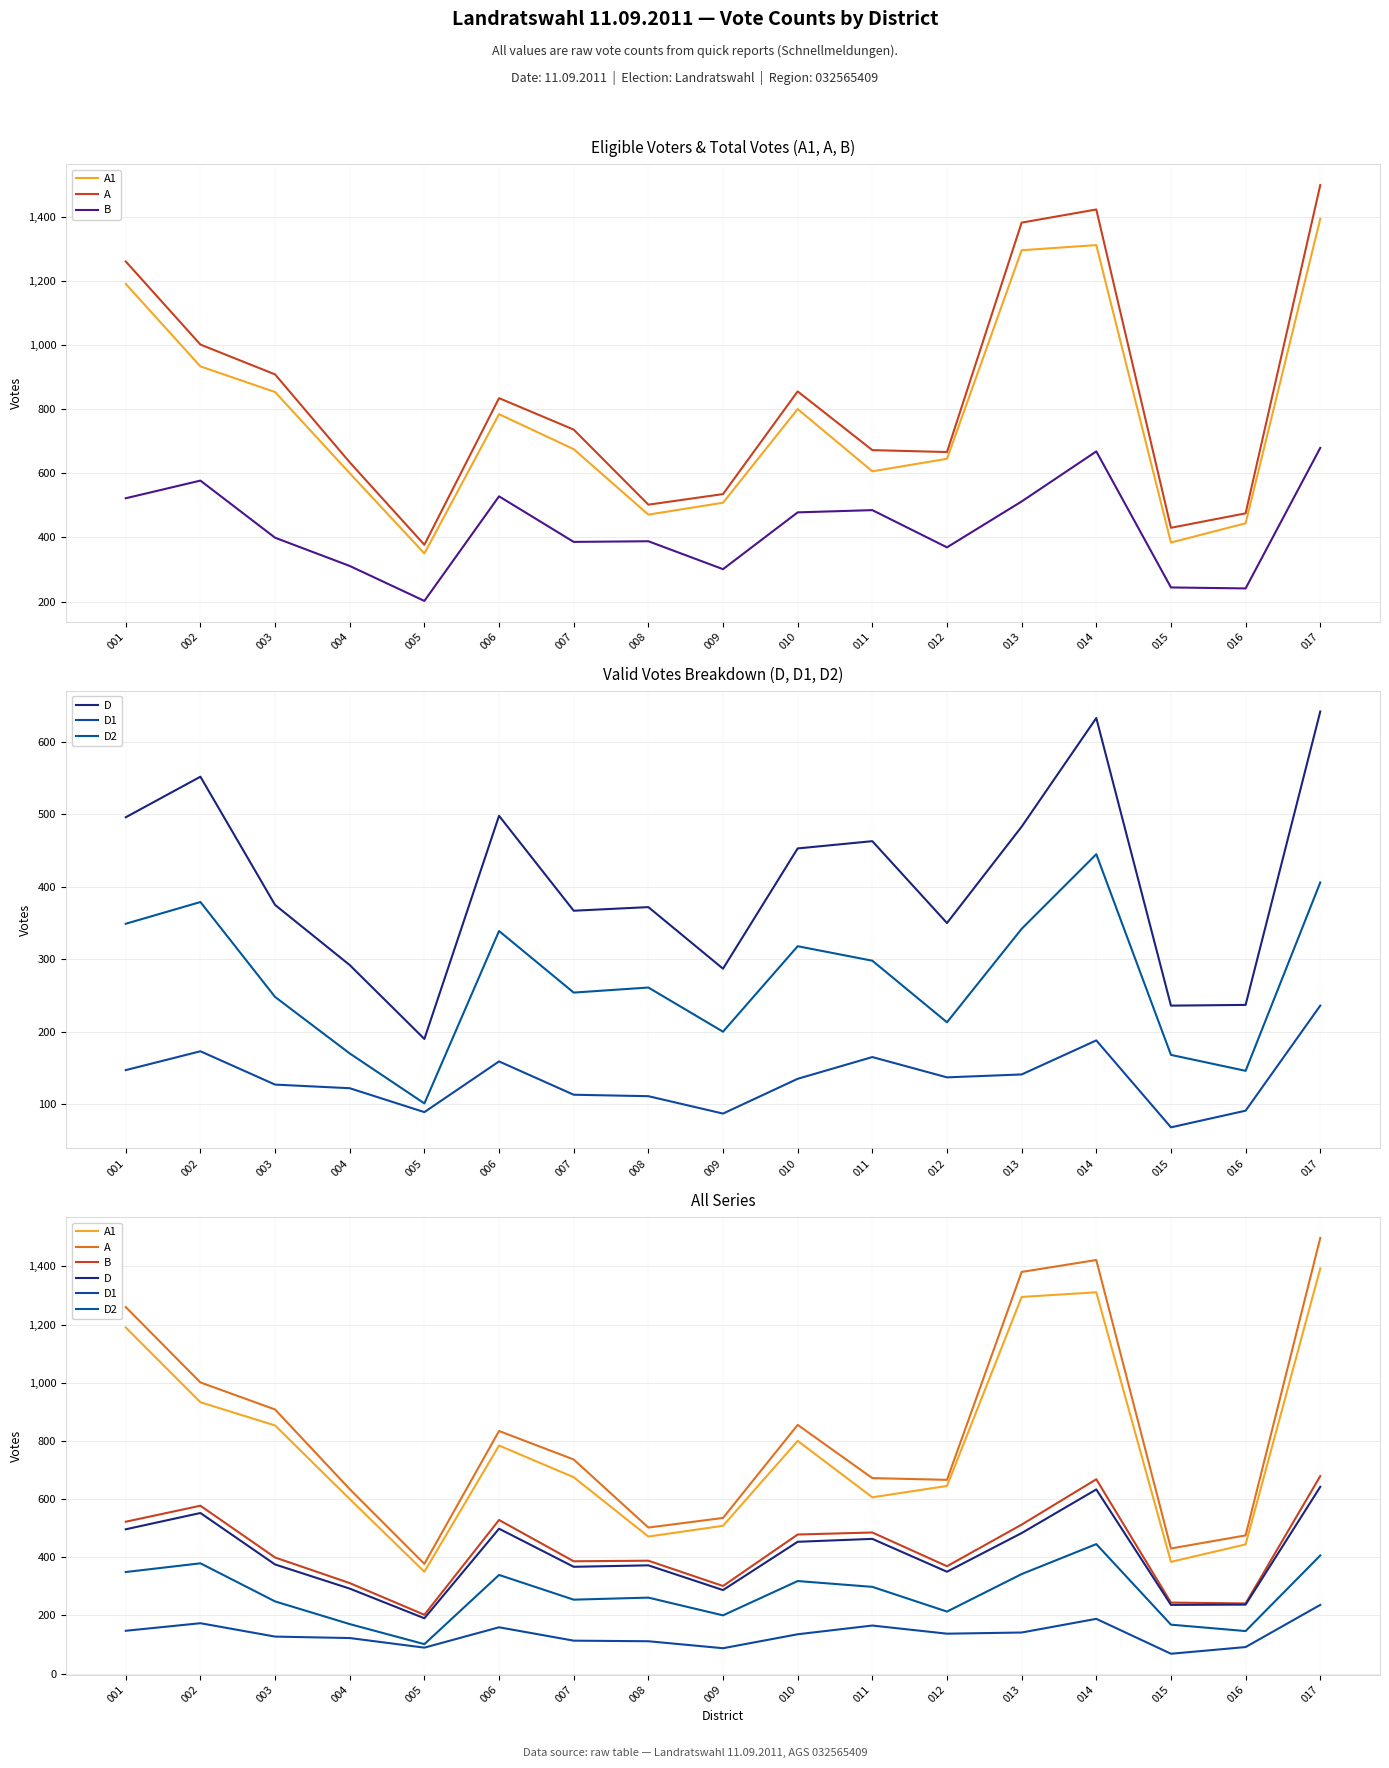

True or false: D and A intersect in this chart.

False